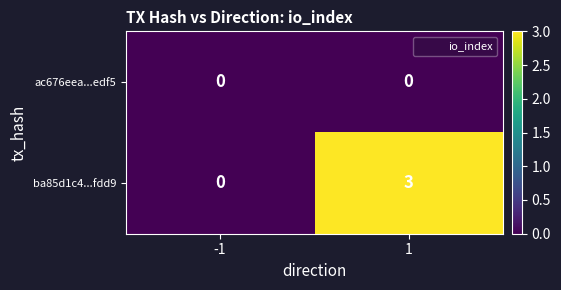

The value of ba85d1c4...fdd9 at 1 is 4. True or false?

False